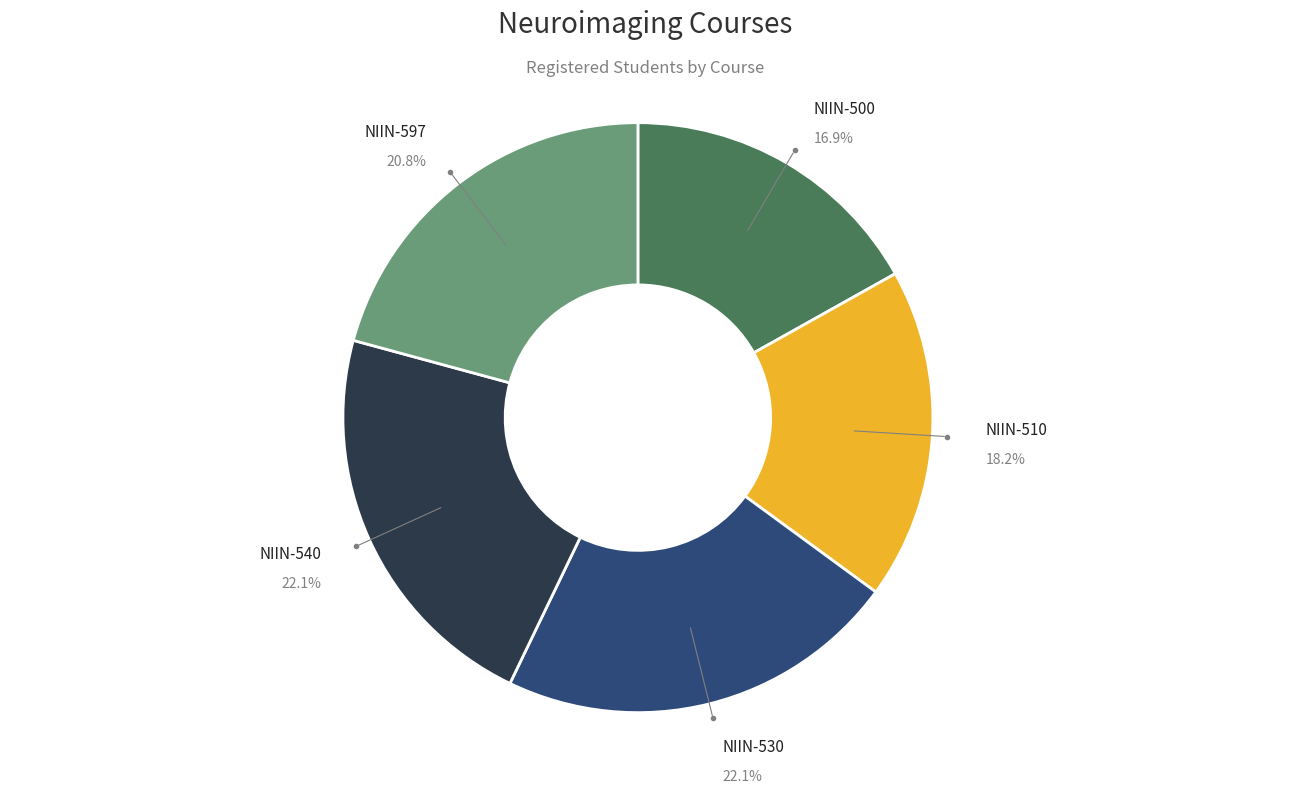

Does any single category account for the majority?

No